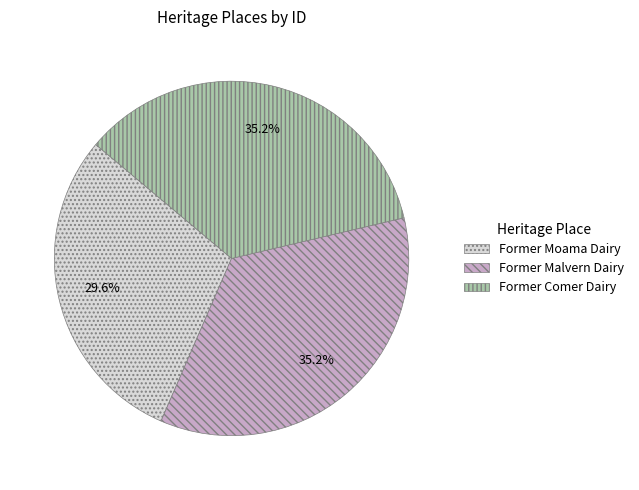

Do Former Comer Dairy and Former Moama Dairy together represent more than half of the pie?

Yes